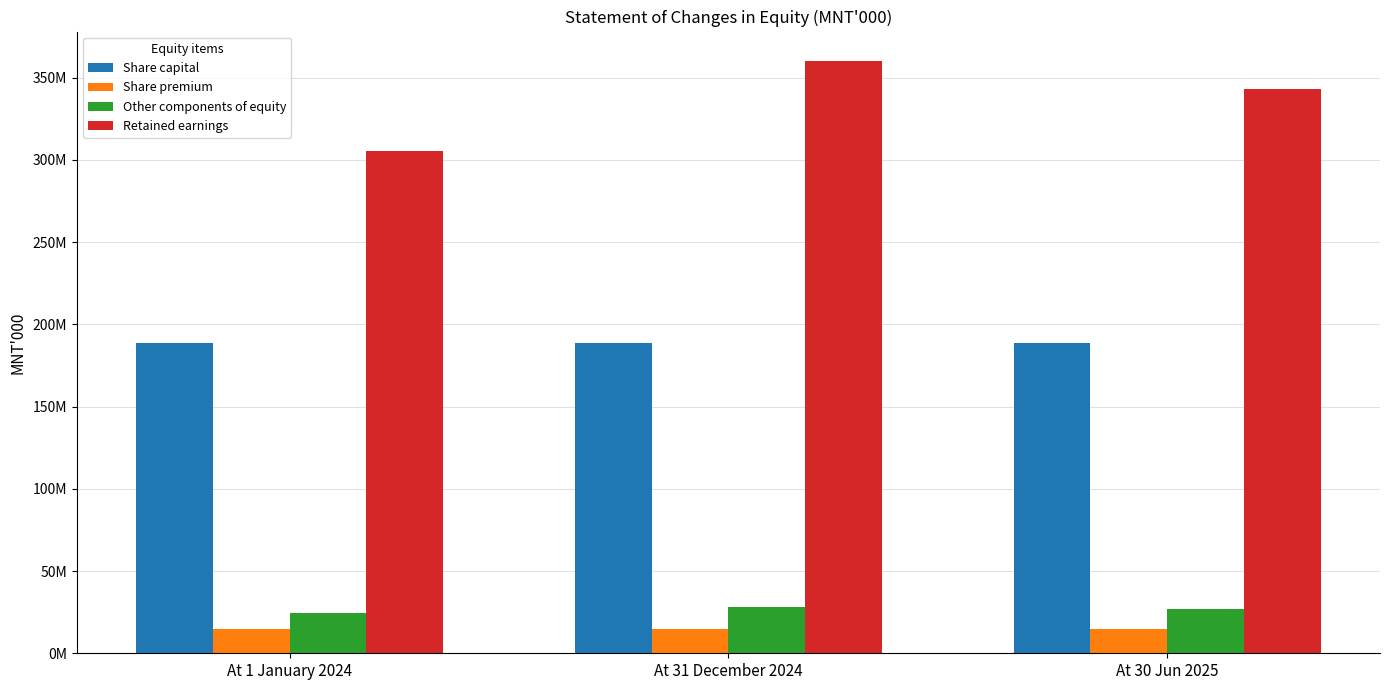

What is the label of the 3rd bar from the left?

At 30 Jun 2025